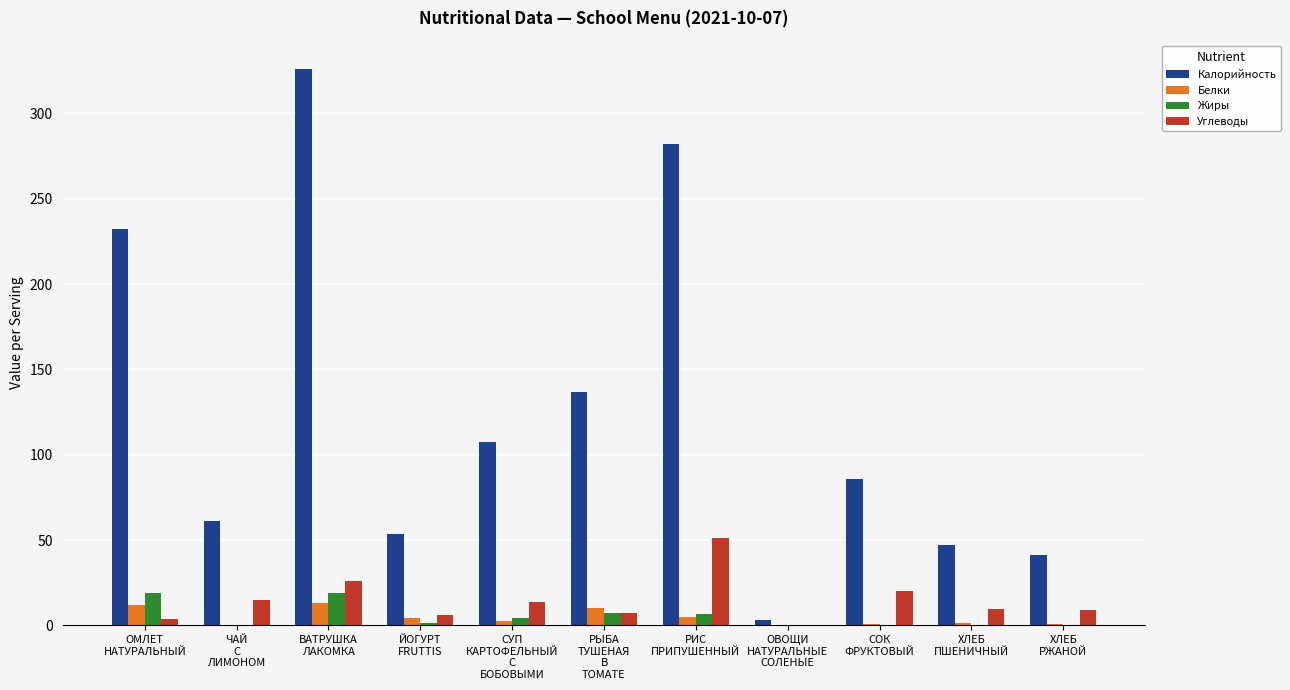

Which series changed the most between ВАТРУШКА
ЛАКОМКА and РИС
ПРИПУШЕННЫЙ?

Калорийность